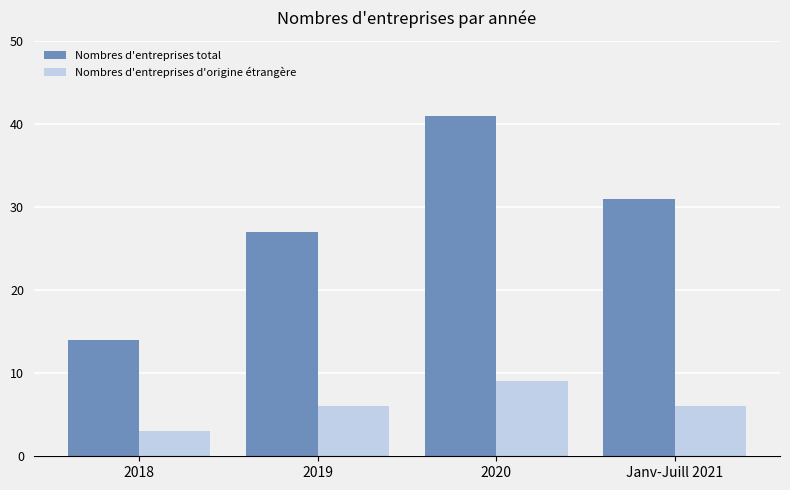

Which series has the widest spread of values?

Nombres d'entreprises total